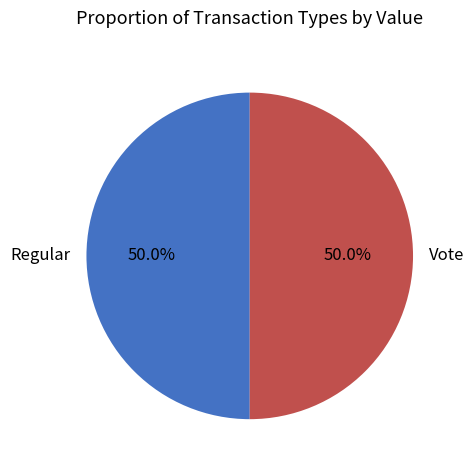

What percentage is NOT represented by Vote?

50.0%